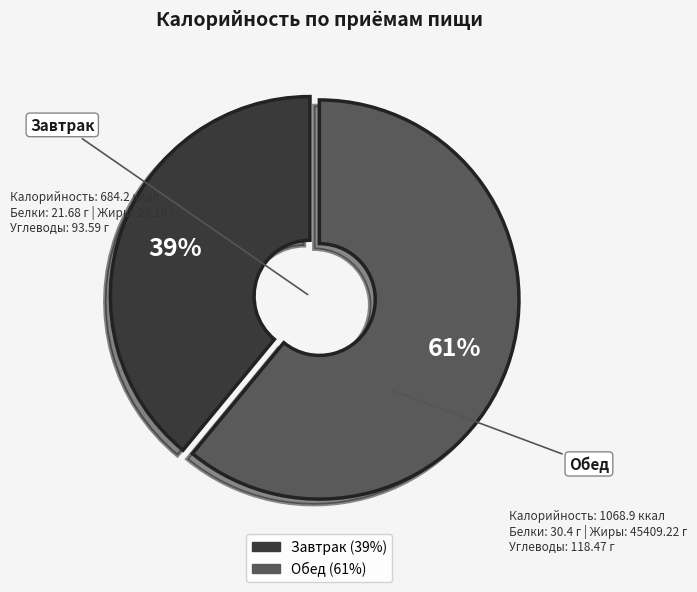

Is there any slice that represents more than half of the pie?

Yes